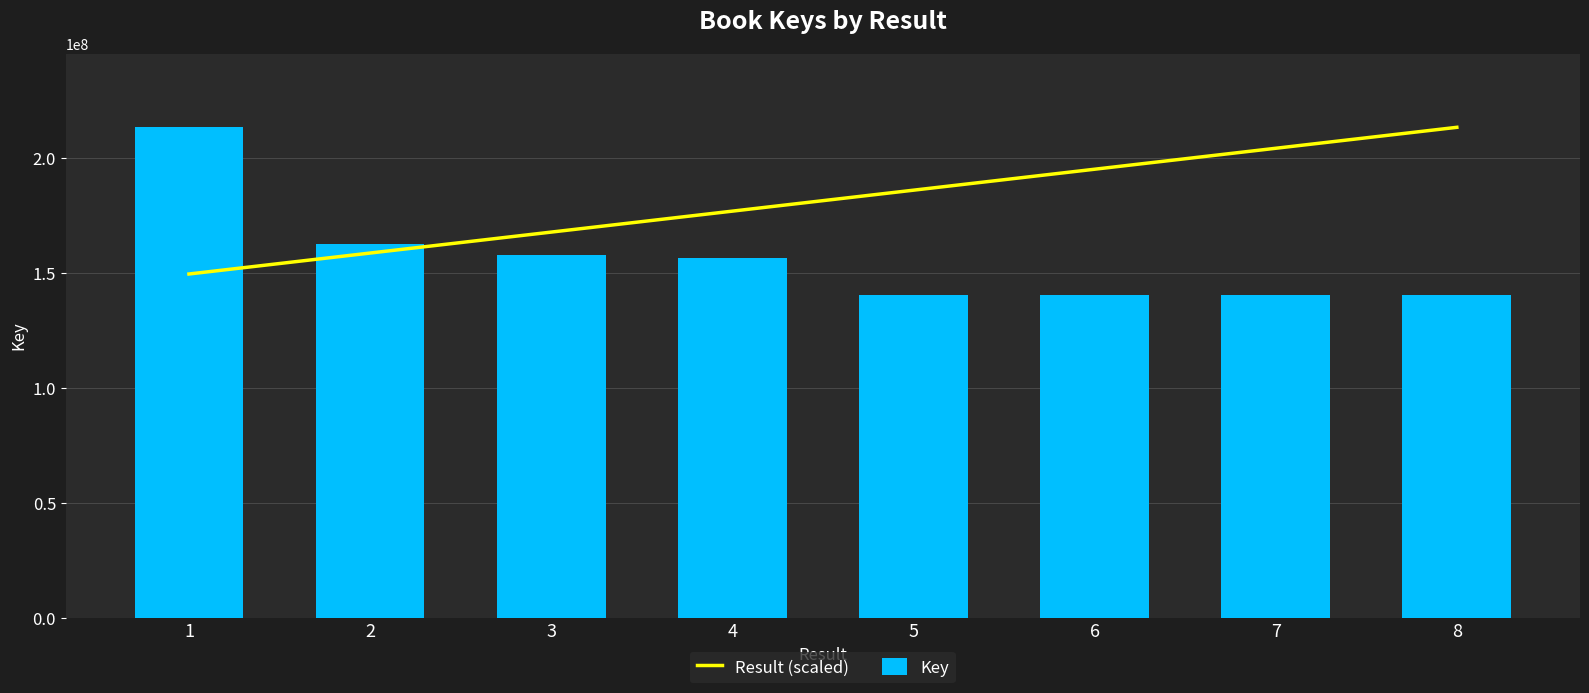

What is the average value of the Key series?

156487920